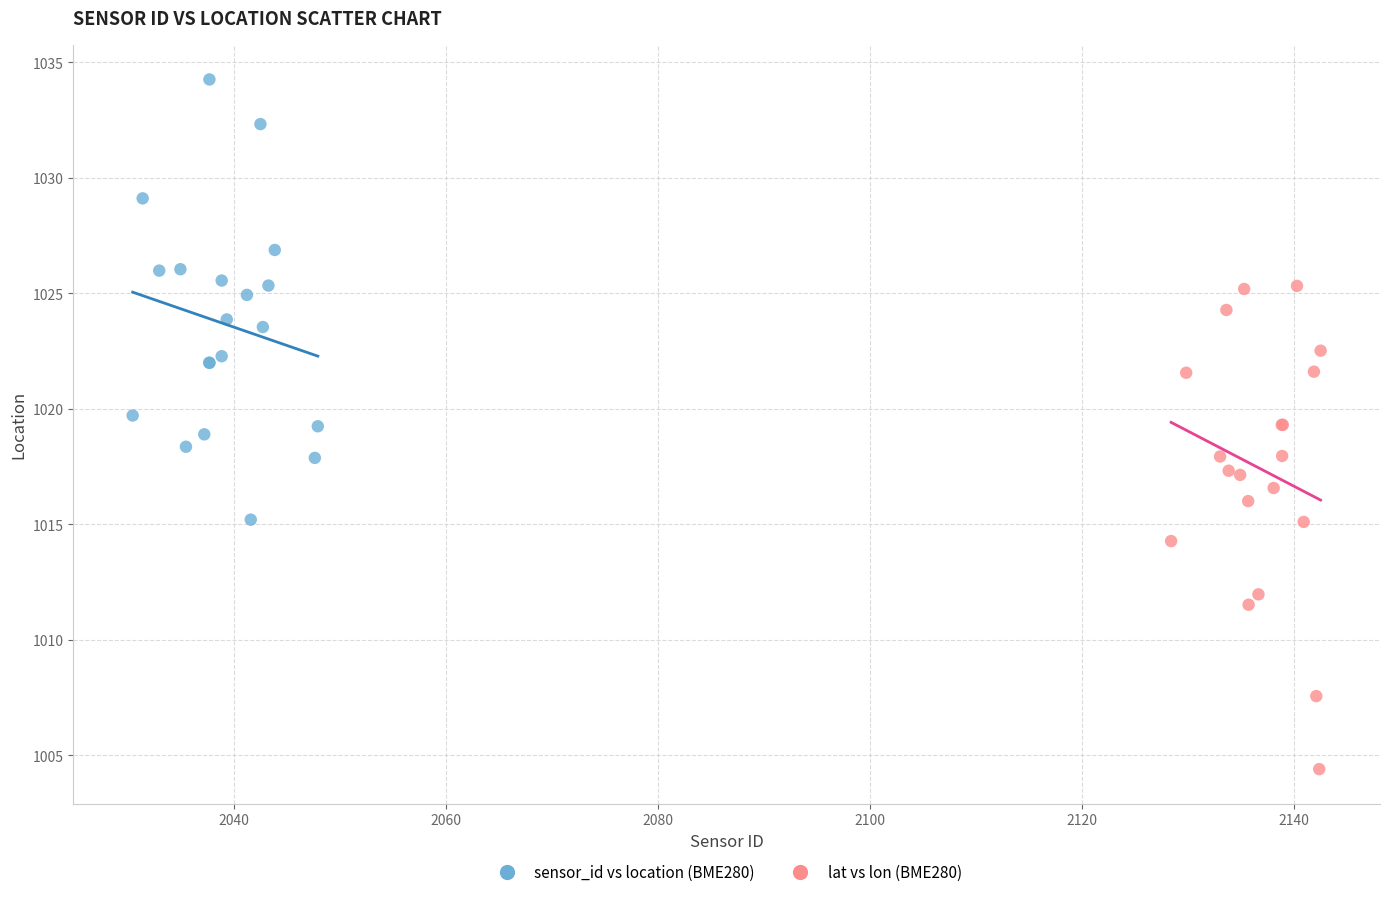

Which series reaches the minimum Y coordinate?

lat vs lon (BME280)